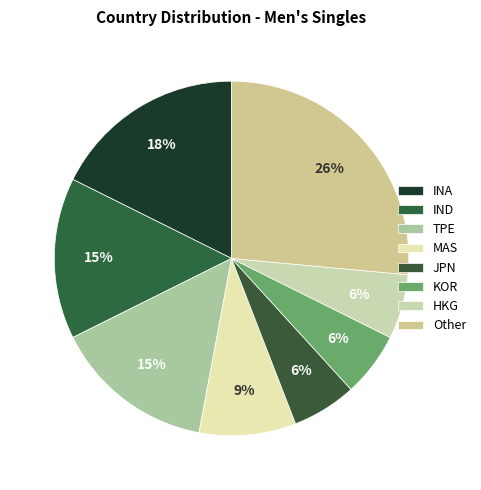

To the nearest percent, what is the average slice percentage?

12%